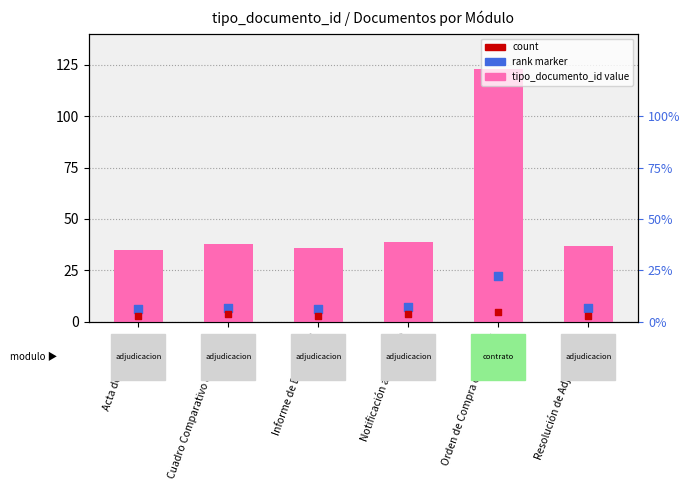

Which series has the widest spread of Y values?

tipo_documento_id